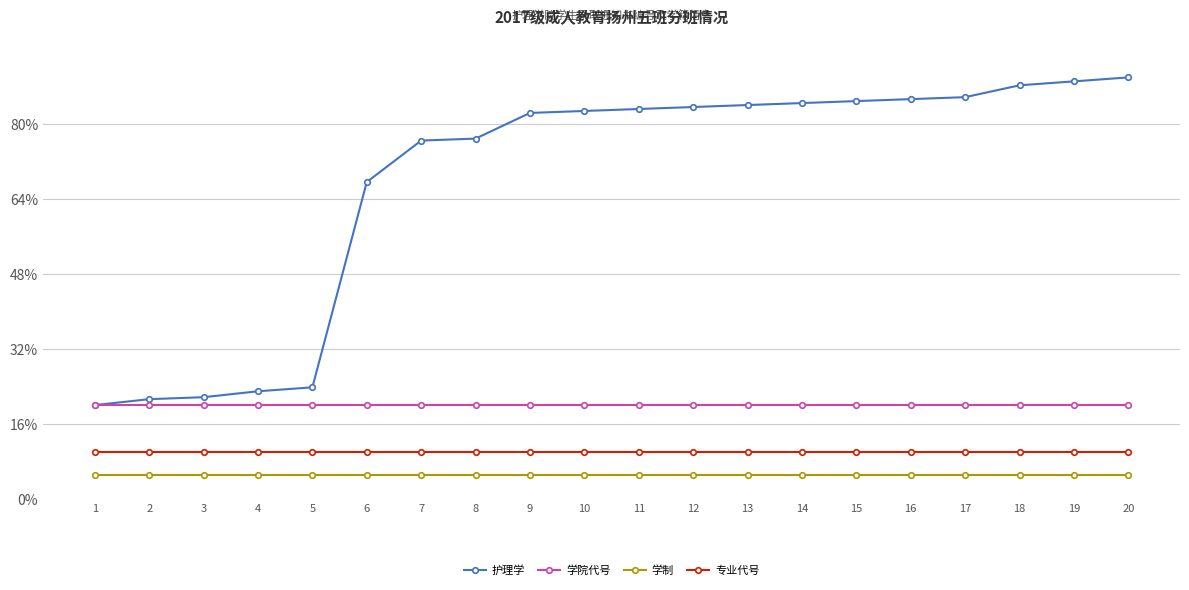

Where is 护理学 nearest to the value 55?

6